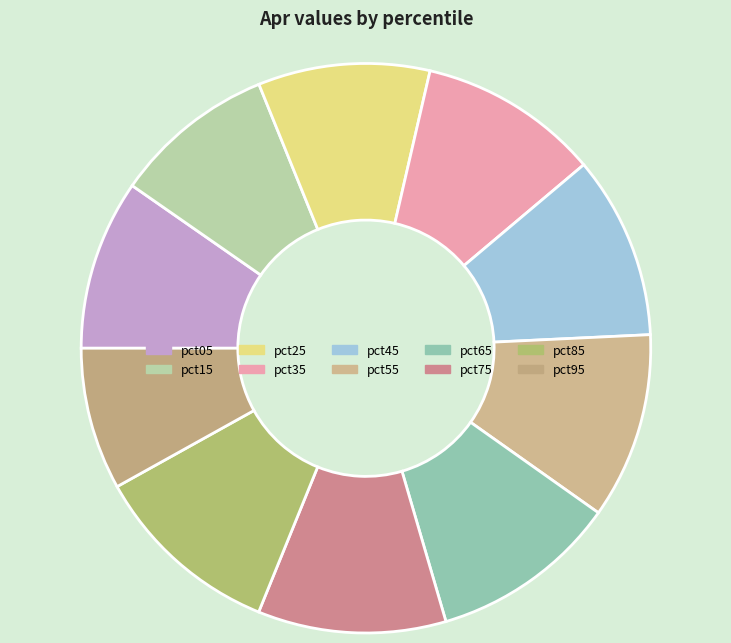

Do pct45 and pct35 together represent more than half of the pie?

No